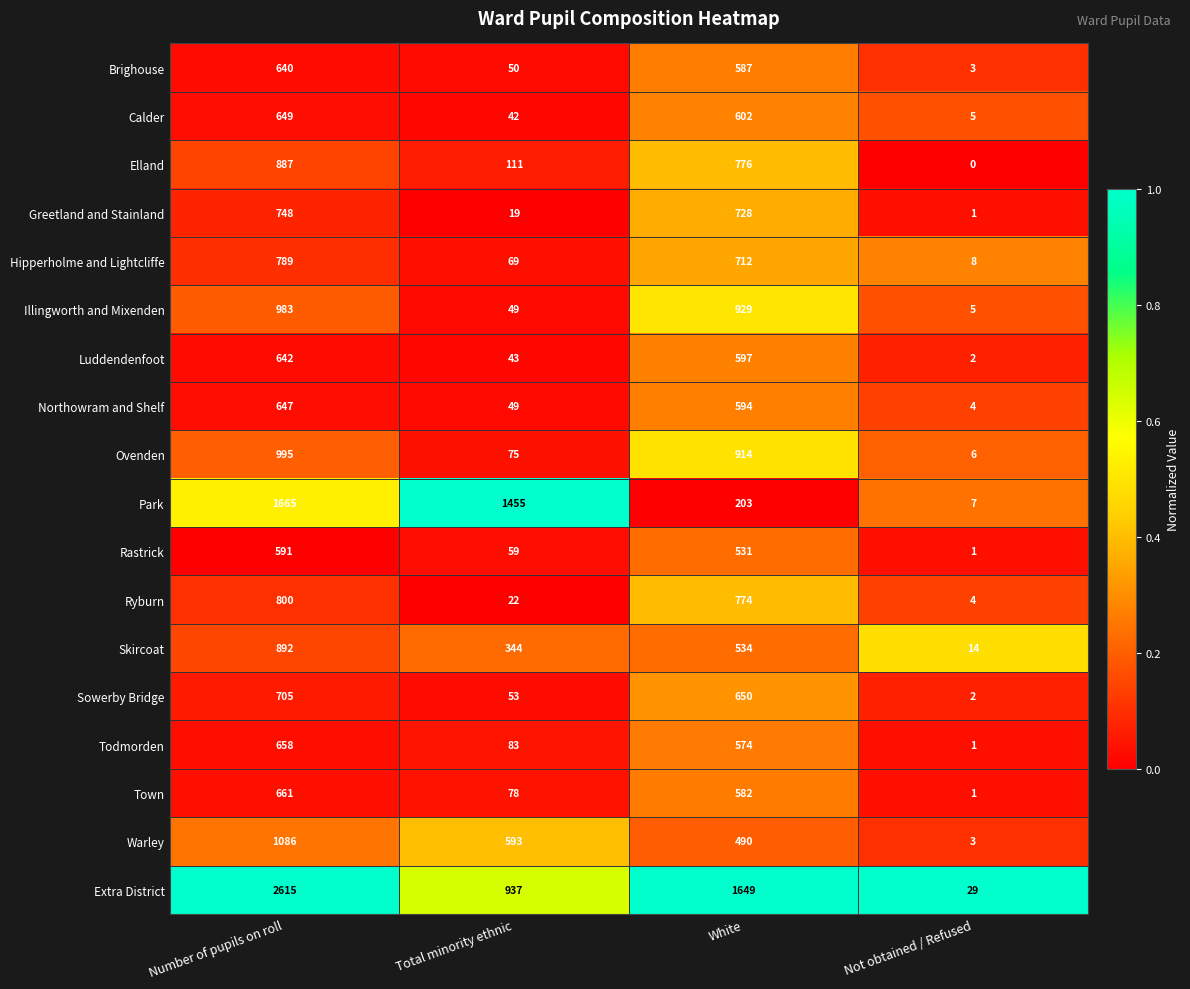

How many data points does each series have?

4